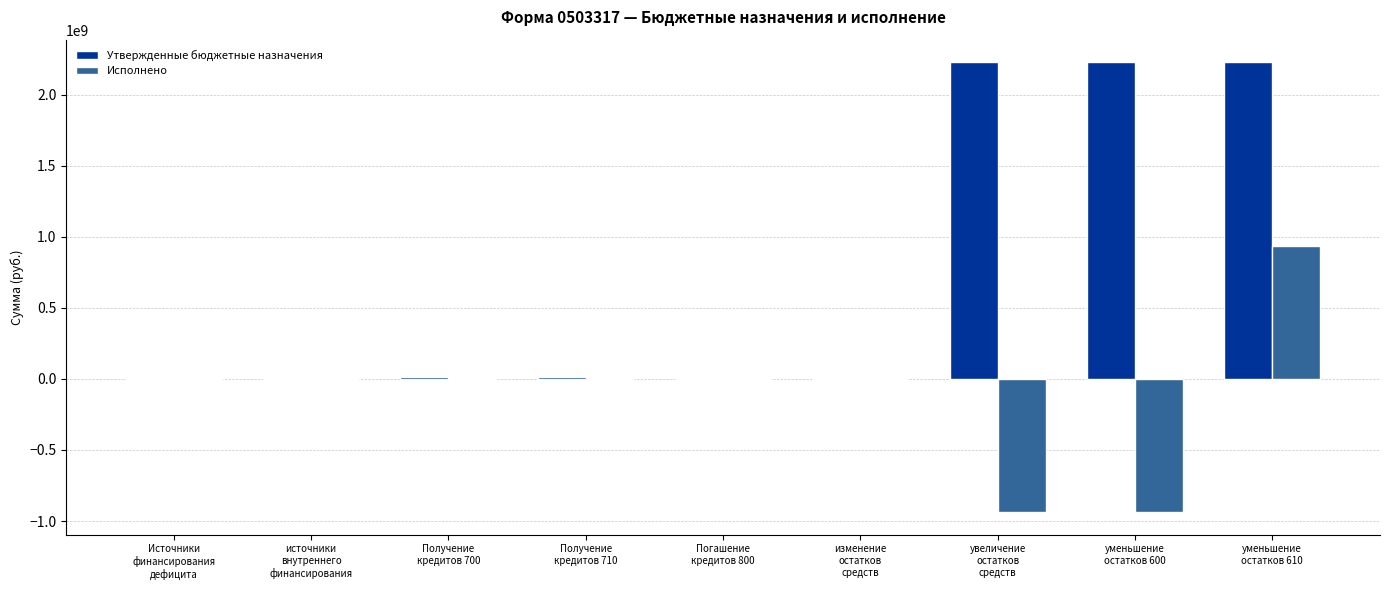

What is the maximum value shown in the chart?

2227736478.6